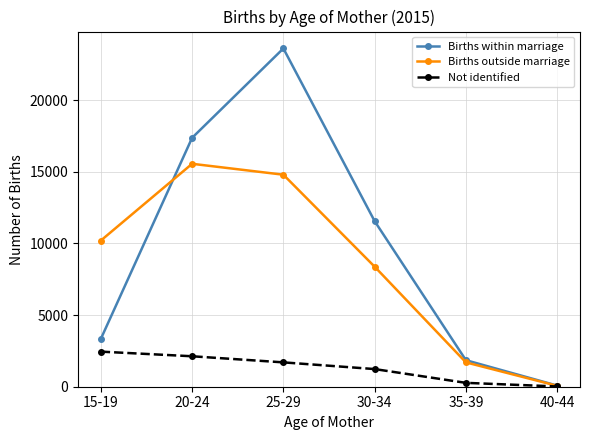

True or false: Births within marriage has more than 2 interior local peaks.

False